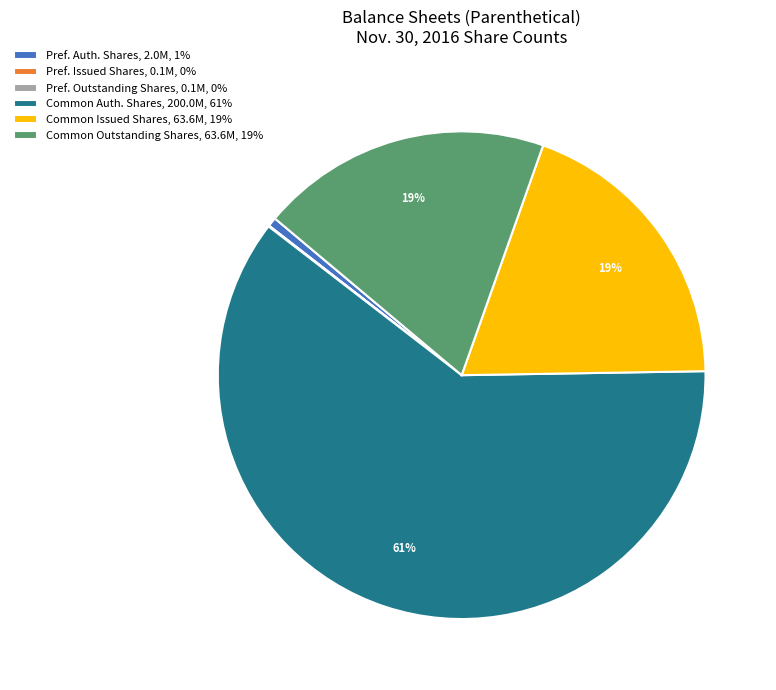

What percentage is the Common Issued Shares, 63.6M, 19% slice, to the nearest percent?

19%